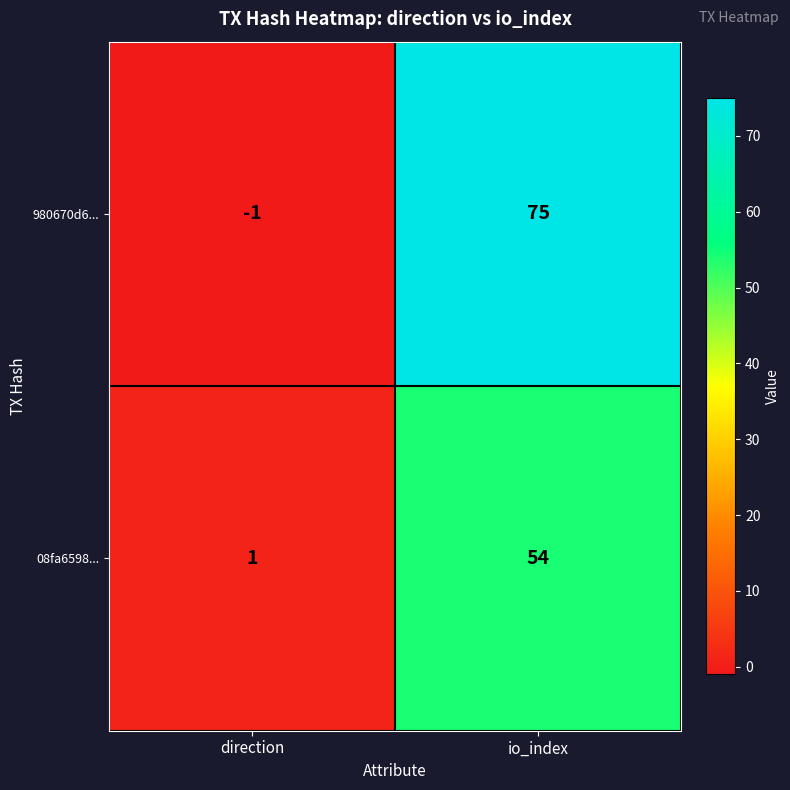

How many values in 980670d6... are below zero?

1